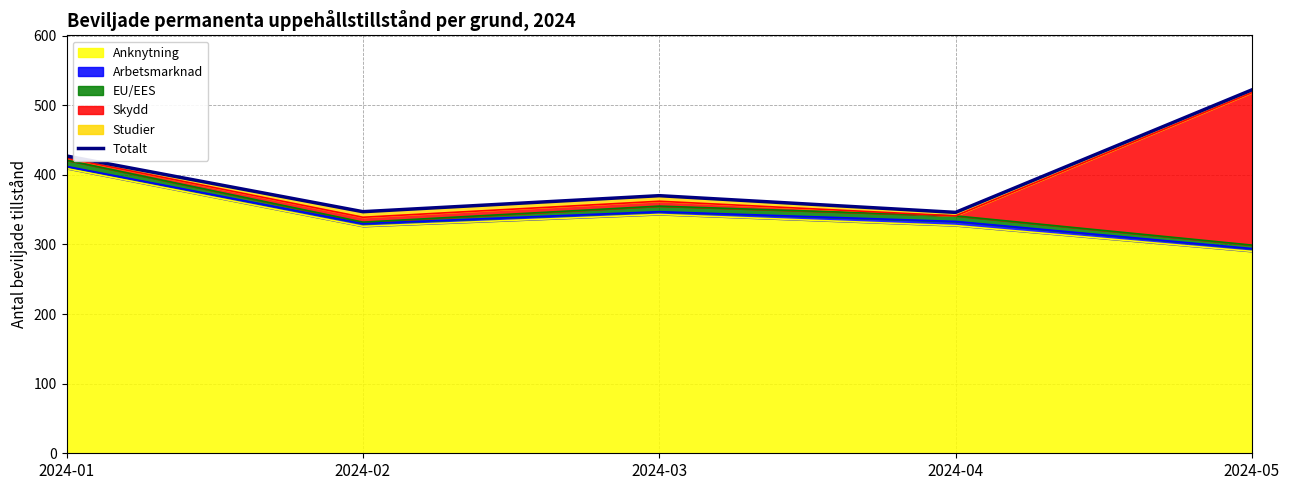

What is the maximum value for Anknytning?

409